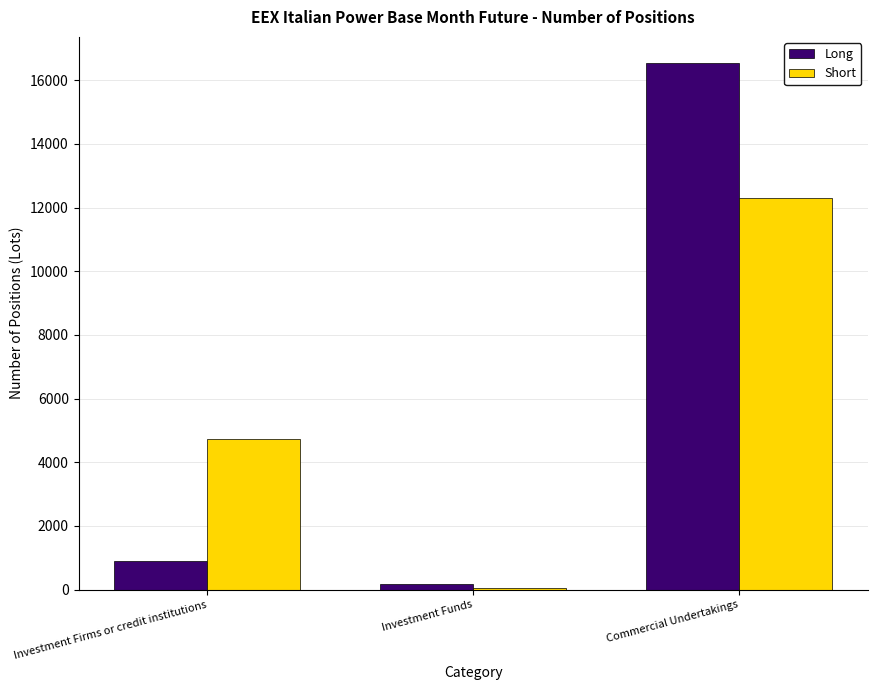

Between Investment Firms or credit institutions and Investment Funds, which series saw the biggest shift?

Short